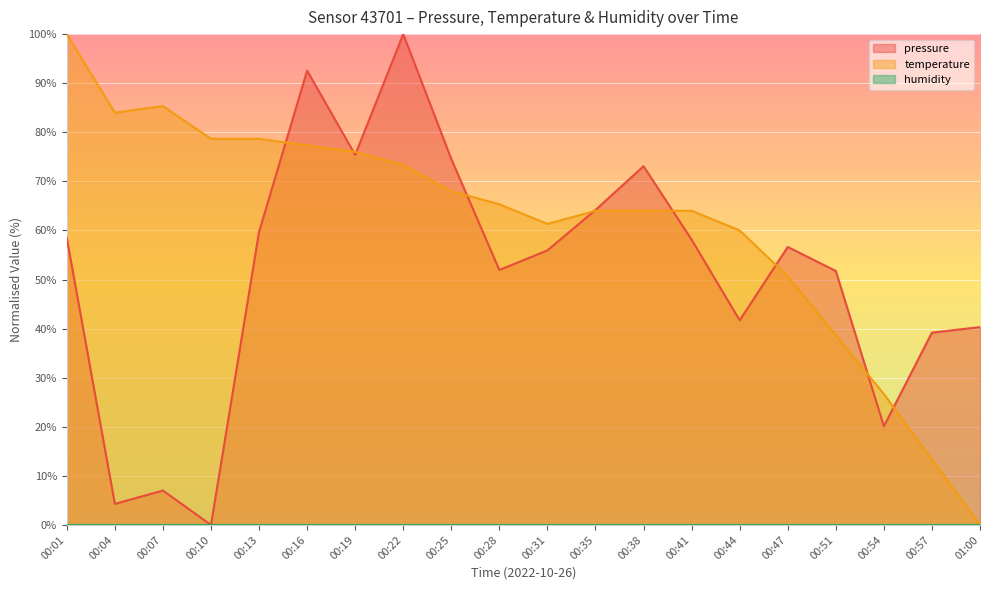

True or false: temperature has more than 1 interior local peaks.

False